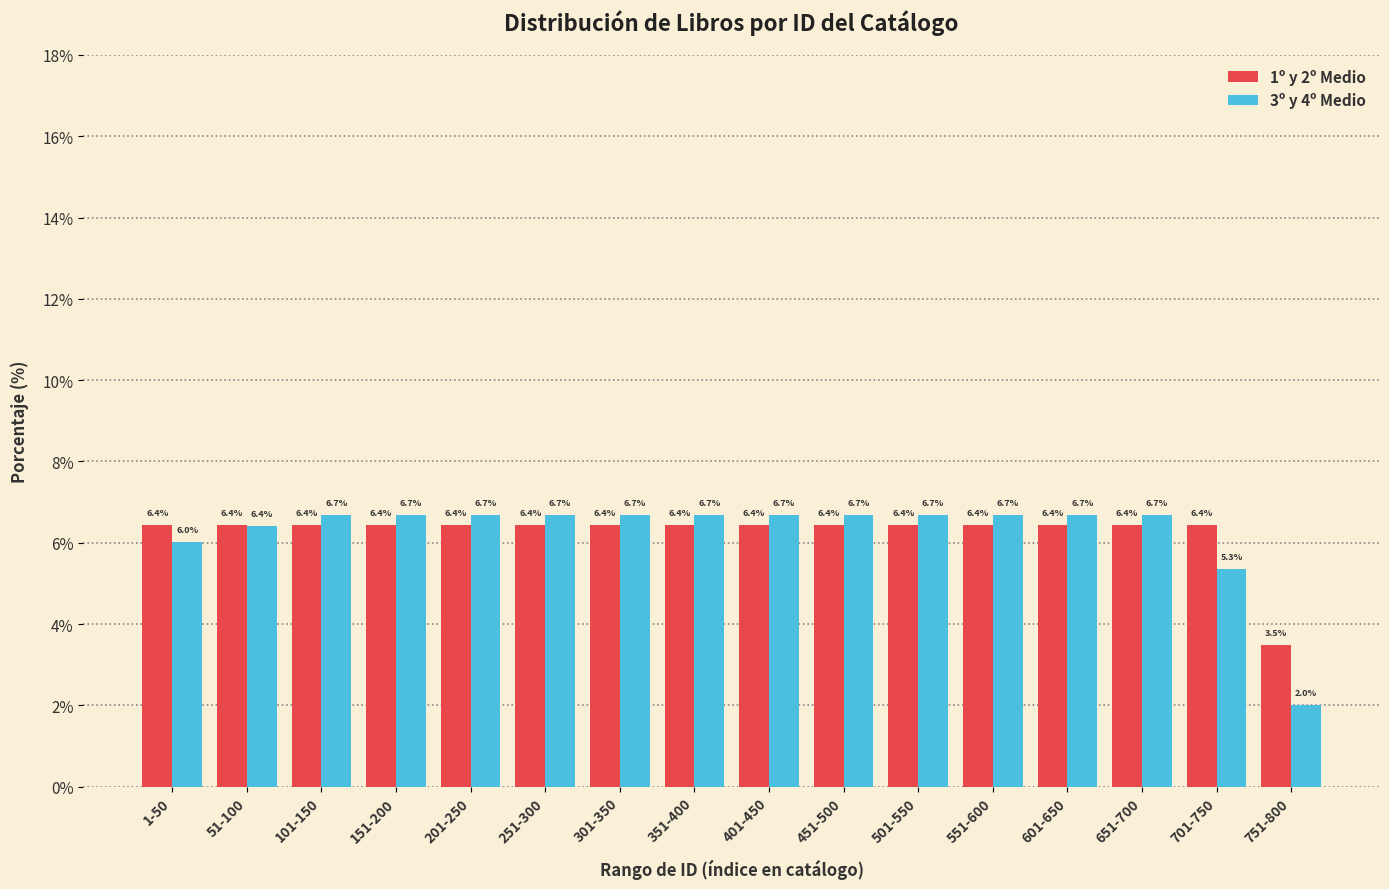

Reading right to left, transcribe all the data shown in this chart.

1º y 2º Medio: 751-800=3.5	701-750=6.4	651-700=6.4	601-650=6.4	551-600=6.4	501-550=6.4	451-500=6.4	401-450=6.4	351-400=6.4	301-350=6.4	251-300=6.4	201-250=6.4	151-200=6.4	101-150=6.4	51-100=6.4	1-50=6.4
3º y 4º Medio: 751-800=2.0	701-750=5.3	651-700=6.7	601-650=6.7	551-600=6.7	501-550=6.7	451-500=6.7	401-450=6.7	351-400=6.7	301-350=6.7	251-300=6.7	201-250=6.7	151-200=6.7	101-150=6.7	51-100=6.4	1-50=6.0